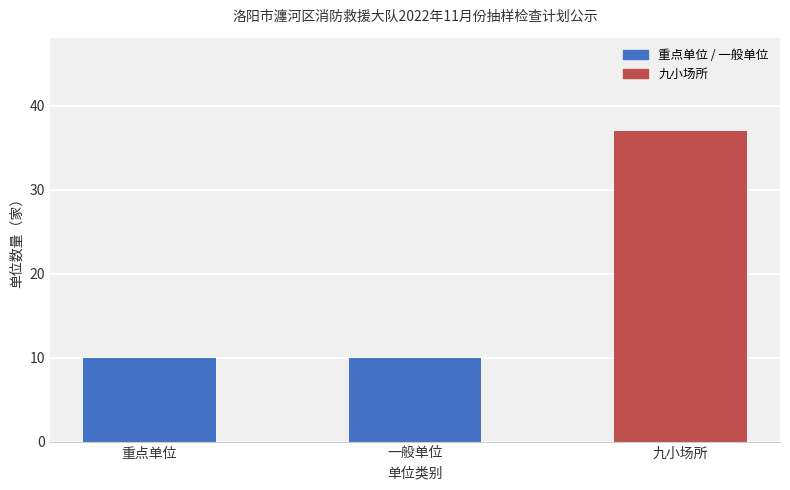

Reading left to right, transcribe all the data shown in this chart.

10	10	37